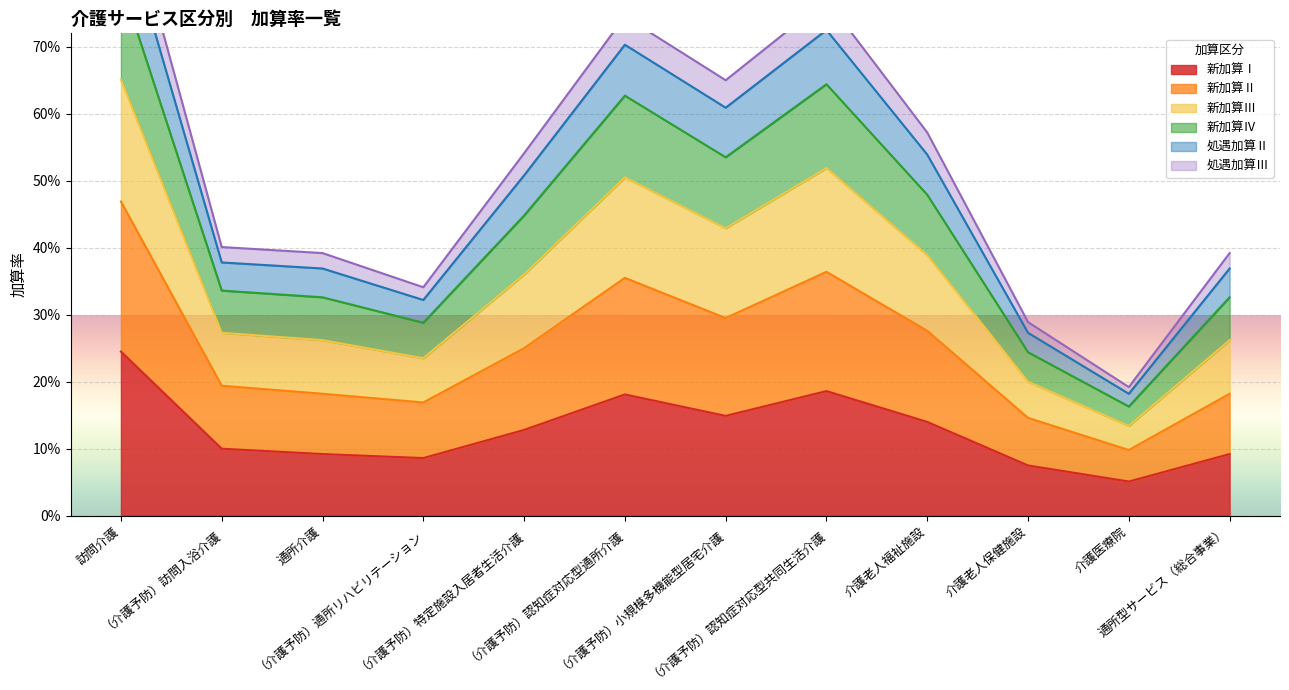

Reading left to right, extract all data points from this chart.

新加算Ⅰ: 訪問介護=0.2	（介護予防）訪問入浴介護=0.1	通所介護=0.1	（介護予防）通所リハビリテーション=0.1	（介護予防）特定施設入居者生活介護=0.1	（介護予防）認知症対応型通所介護=0.2	（介護予防）小規模多機能型居宅介護=0.1	（介護予防）認知症対応型共同生活介護=0.2	介護老人福祉施設=0.1	介護老人保健施設=0.1	介護医療院=0.1	通所型サービス（総合事業）=0.1
新加算Ⅱ: 訪問介護=0.7	（介護予防）訪問入浴介護=0.3	通所介護=0.3	（介護予防）通所リハビリテーション=0.2	（介護予防）特定施設入居者生活介護=0.4	（介護予防）認知症対応型通所介護=0.5	（介護予防）小規模多機能型居宅介護=0.4	（介護予防）認知症対応型共同生活介護=0.5	介護老人福祉施設=0.4	介護老人保健施設=0.2	介護医療院=0.1	通所型サービス（総合事業）=0.3
新加算Ⅲ: 訪問介護=1.0	（介護予防）訪問入浴介護=0.4	通所介護=0.4	（介護予防）通所リハビリテーション=0.3	（介護予防）特定施設入居者生活介護=0.5	（介護予防）認知症対応型通所介護=0.7	（介護予防）小規模多機能型居宅介護=0.7	（介護予防）認知症対応型共同生活介護=0.8	介護老人福祉施設=0.6	介護老人保健施設=0.3	介護医療院=0.2	通所型サービス（総合事業）=0.4
新加算Ⅳ: 訪問介護=0.9	（介護予防）訪問入浴介護=0.4	通所介護=0.4	（介護予防）通所リハビリテーション=0.3	（介護予防）特定施設入居者生活介護=0.5	（介護予防）認知症対応型通所介護=0.7	（介護予防）小規模多機能型居宅介護=0.6	（介護予防）認知症対応型共同生活介護=0.7	介護老人福祉施設=0.5	介護老人保健施設=0.3	介護医療院=0.2	通所型サービス（総合事業）=0.4
処遇加算Ⅱ: 訪問介護=0.8	（介護予防）訪問入浴介護=0.3	通所介護=0.3	（介護予防）通所リハビリテーション=0.3	（介護予防）特定施設入居者生活介護=0.4	（介護予防）認知症対応型通所介護=0.6	（介護予防）小規模多機能型居宅介護=0.5	（介護予防）認知症対応型共同生活介護=0.6	介護老人福祉施設=0.5	介護老人保健施設=0.2	介護医療院=0.2	通所型サービス（総合事業）=0.3
処遇加算Ⅲ: 訪問介護=0.5	（介護予防）訪問入浴介護=0.2	通所介護=0.2	（介護予防）通所リハビリテーション=0.2	（介護予防）特定施設入居者生活介護=0.2	（介護予防）認知症対応型通所介護=0.4	（介護予防）小規模多機能型居宅介護=0.3	（介護予防）認知症対応型共同生活介護=0.4	介護老人福祉施設=0.3	介護老人保健施設=0.1	介護医療院=0.1	通所型サービス（総合事業）=0.2